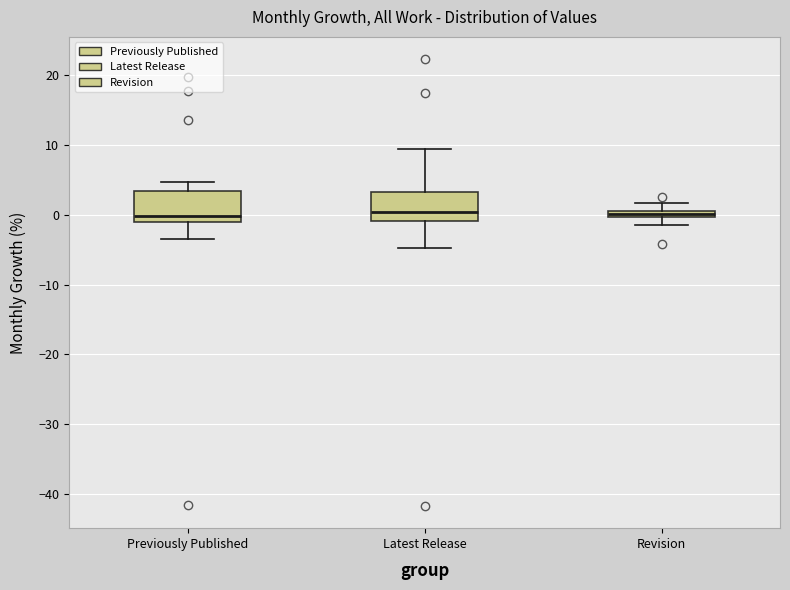

Where is the lower edge of the box for Revision on the y-axis? The values are not printed on the chart, so give them approximately, as read against the axis.

0